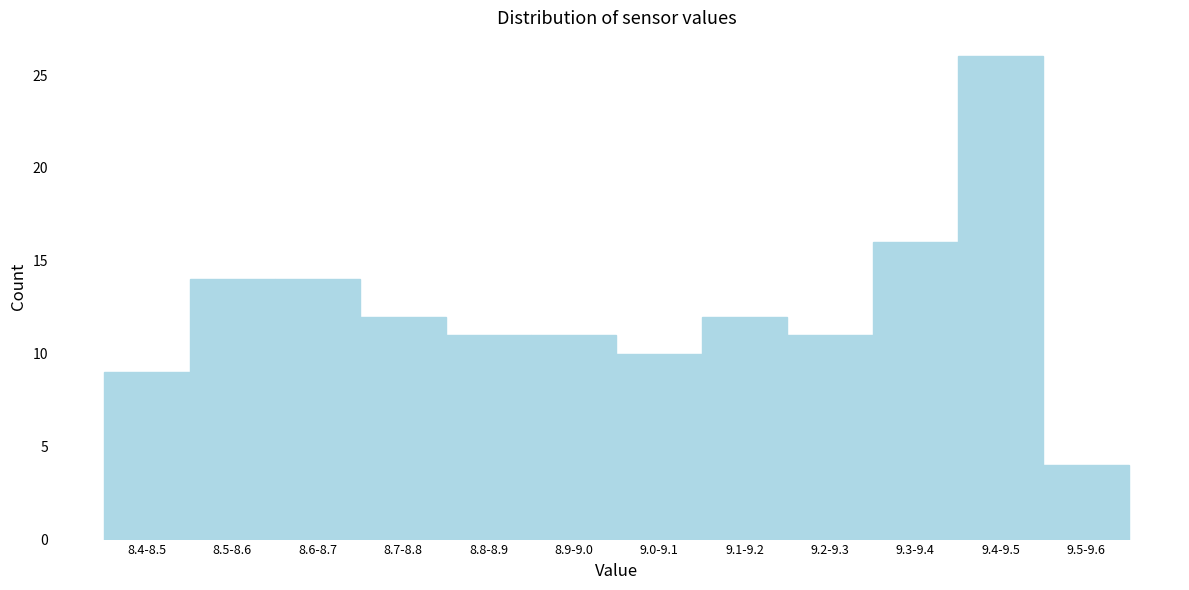

Reading left to right, extract all data points from this chart.

9	14	14	12	11	11	10	12	11	16	26	4